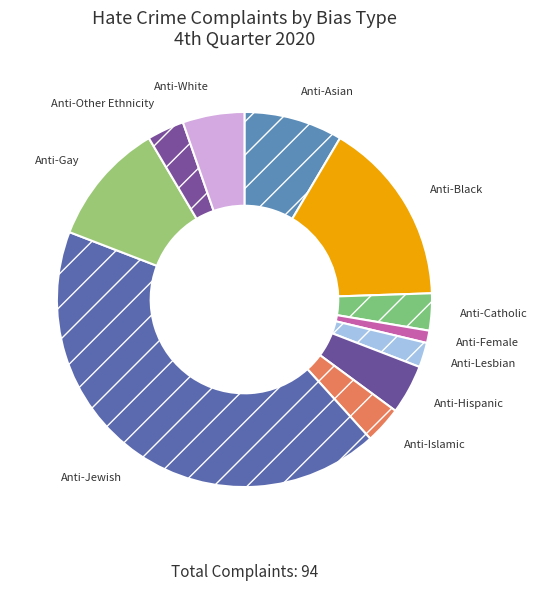

The Anti-Gay slice represents 1% of the pie. True or false?

False